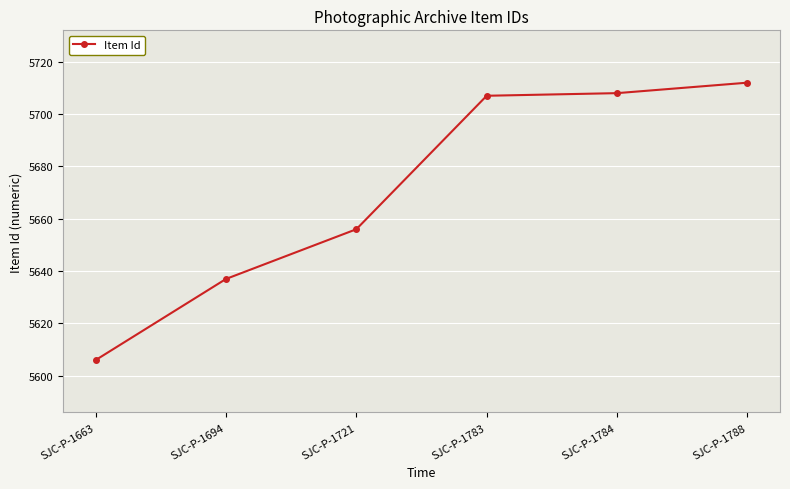

True or false: the data shows 9319 at SJC-P-1694.

False